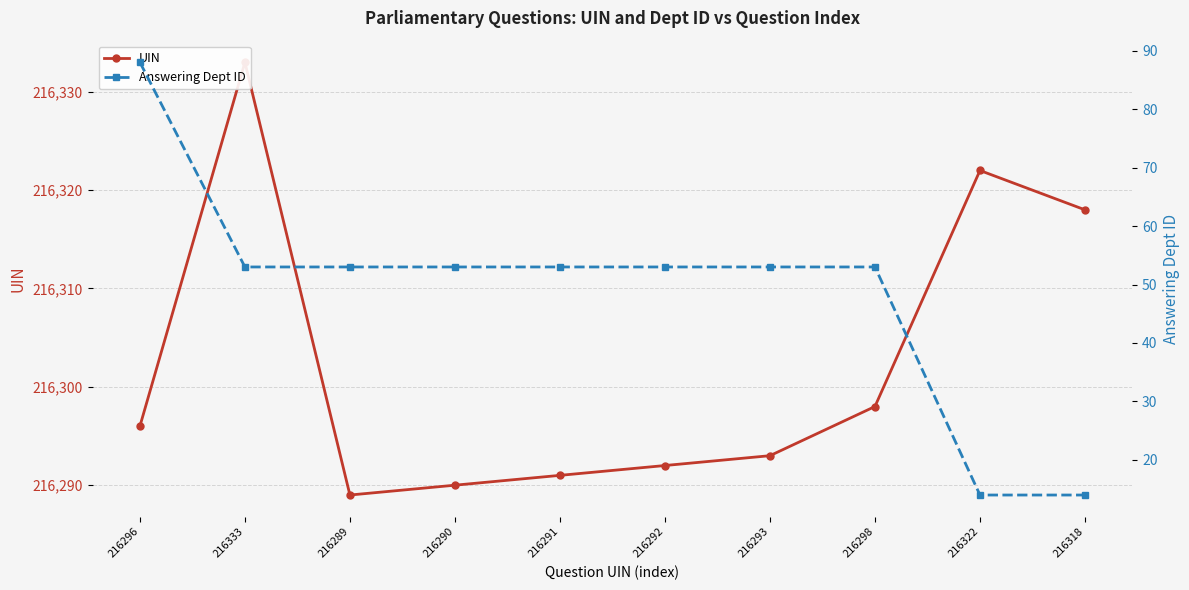

What is the label of the 1st point from the left?

216296